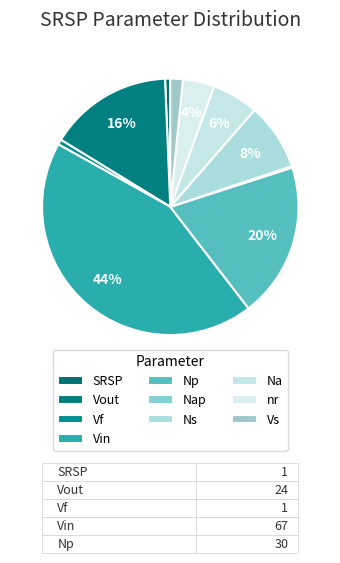

True or false: Vf accounts for 1% of the total.

True